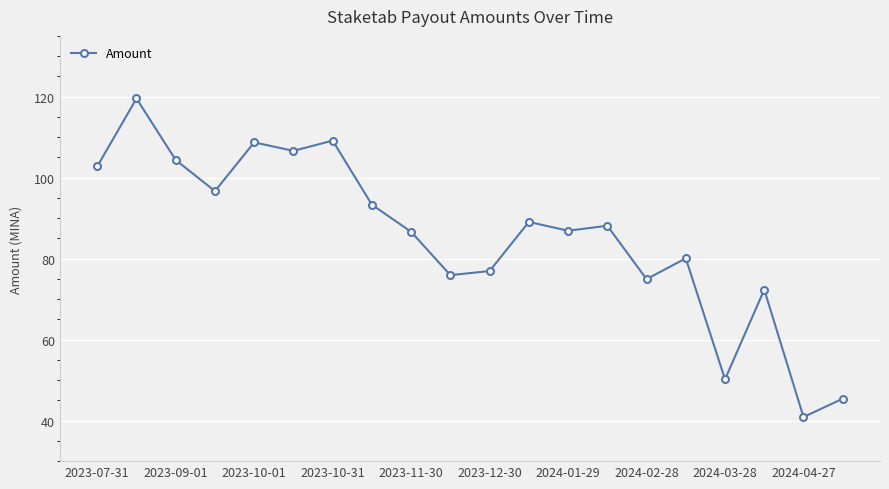

What is the value of the 3rd point from the left?

104.3